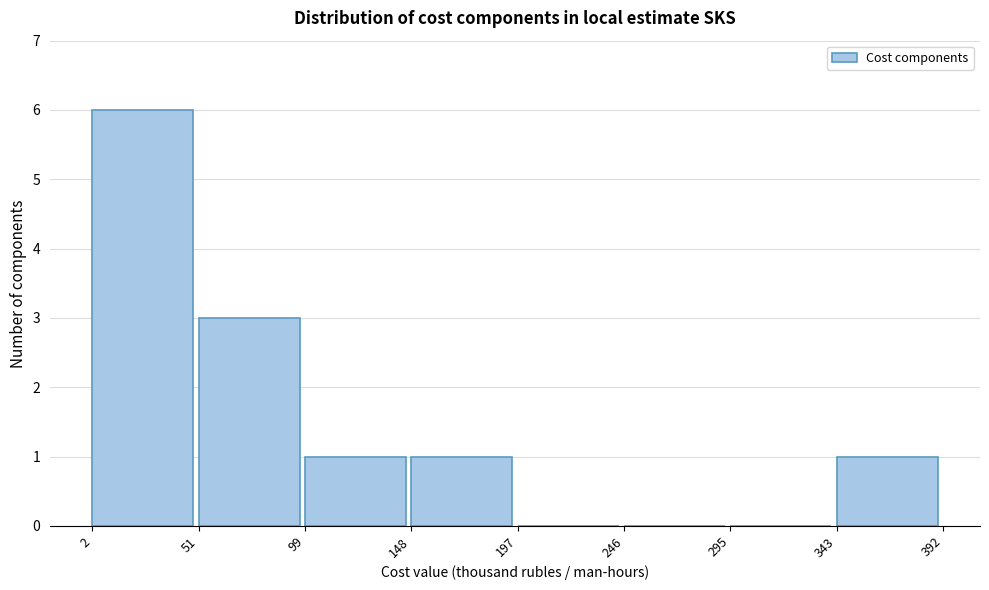

Reading left to right, list every bar in this chart as the range it spans on the x-axis followed by its height. The values are not printed on the chart, so give them approximately, as read against the axis.

2 to 51: 6
51 to 99: 3
99 to 148: 1
148 to 197: 1
197 to 246: 0
246 to 295: 0
295 to 343: 0
343 to 392: 1